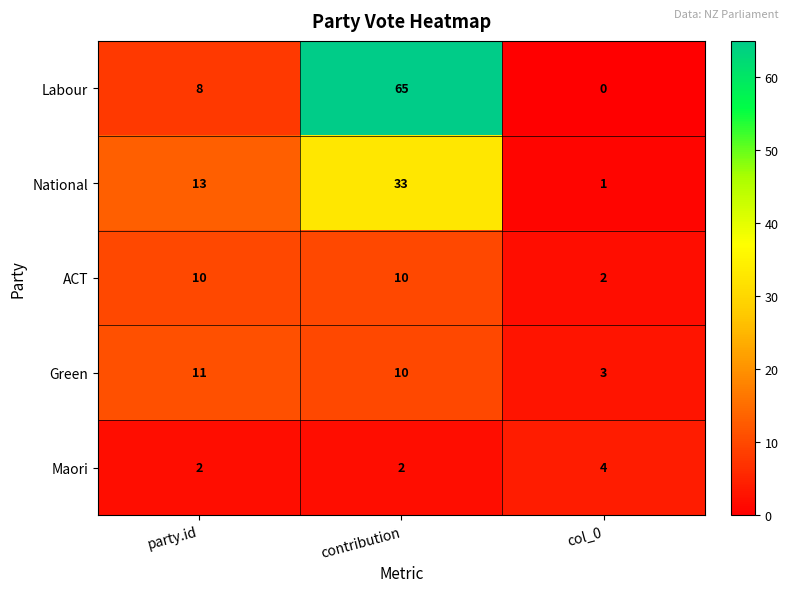

Is it true that Labour equals -22 at col_0?

False